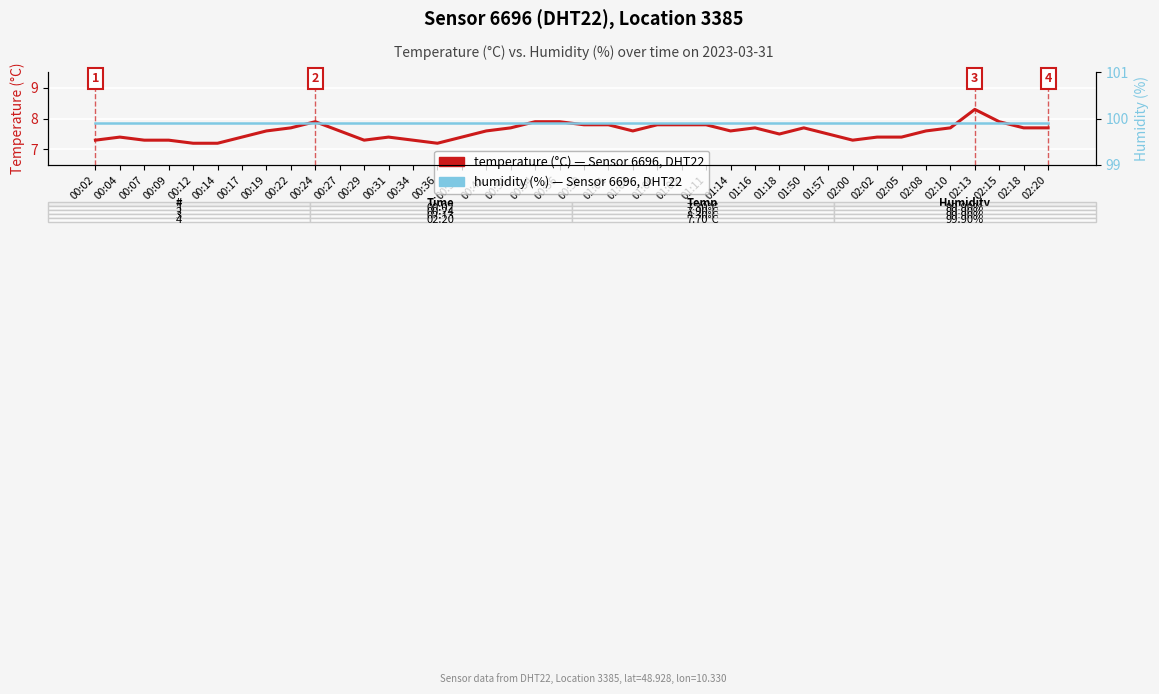

Which series changed the most between 00:22 and 01:18?

temperature